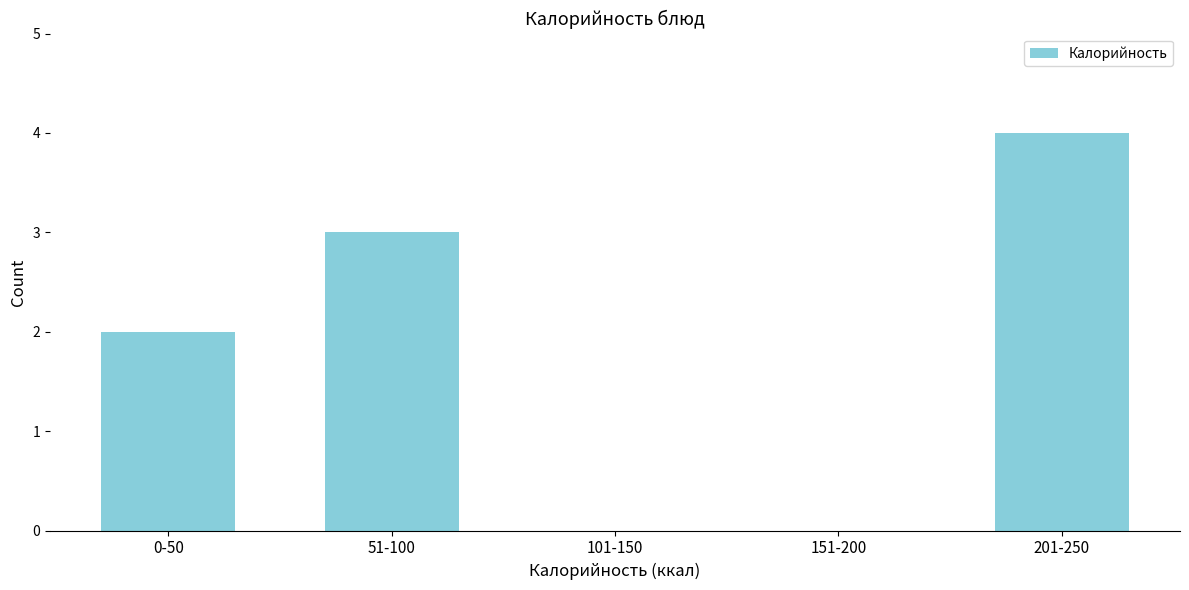

Reading left to right, what are all the values shown in this chart?

0-50=2	51-100=3	101-150=0	151-200=0	201-250=4